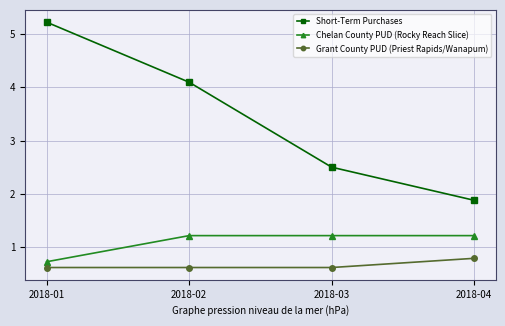

List the series in order of their peak value, highest first.

Short-Term Purchases, Chelan County PUD (Rocky Reach Slice), Grant County PUD (Priest Rapids/Wanapum)